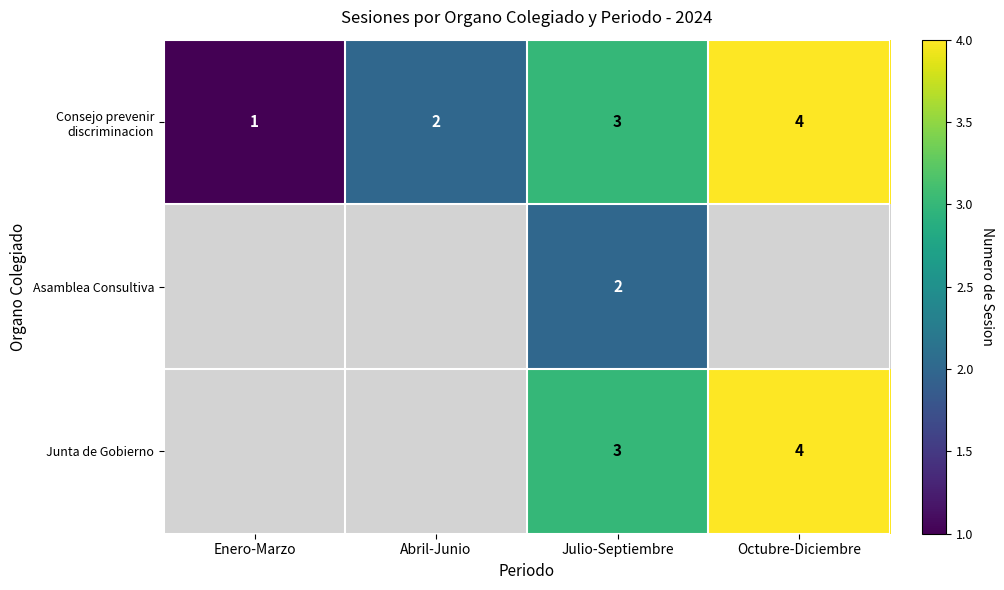

How many categories are shown in the chart?

4